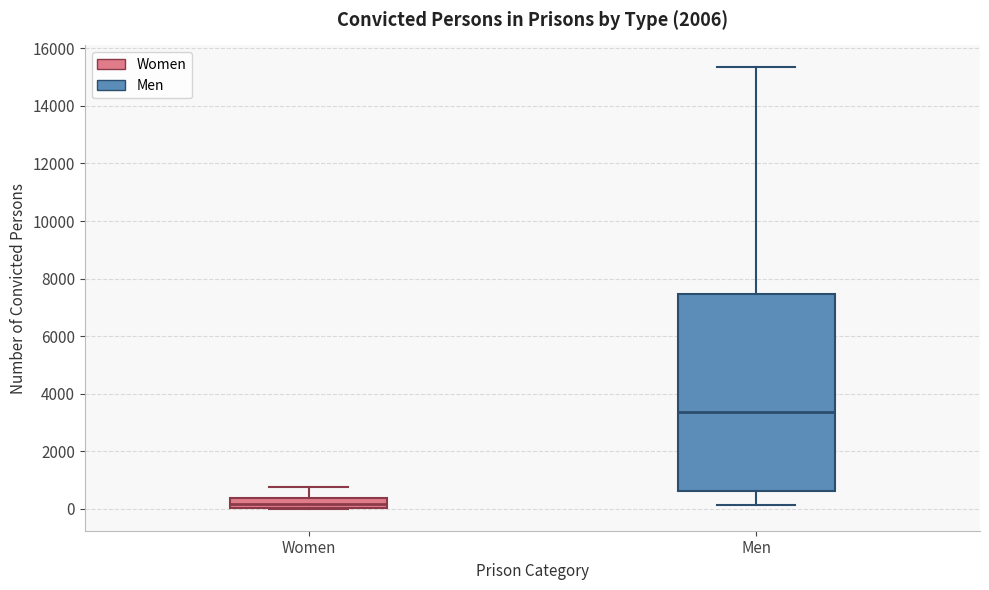

Which box has the highest median line?

Men